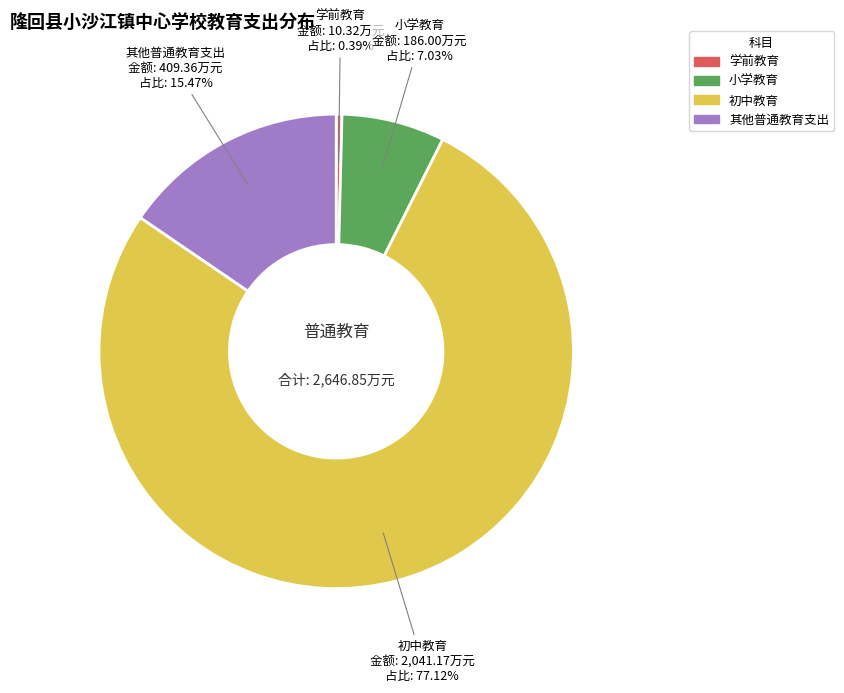

What percentage is the 小学教育 slice, to the nearest percent?

7%